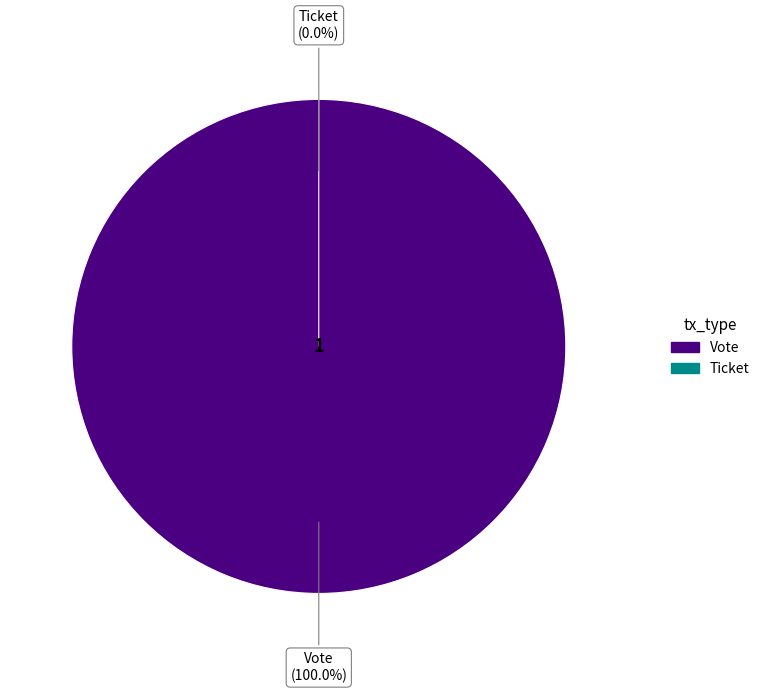

To the nearest percent, what percentage of the pie is Vote?

100%